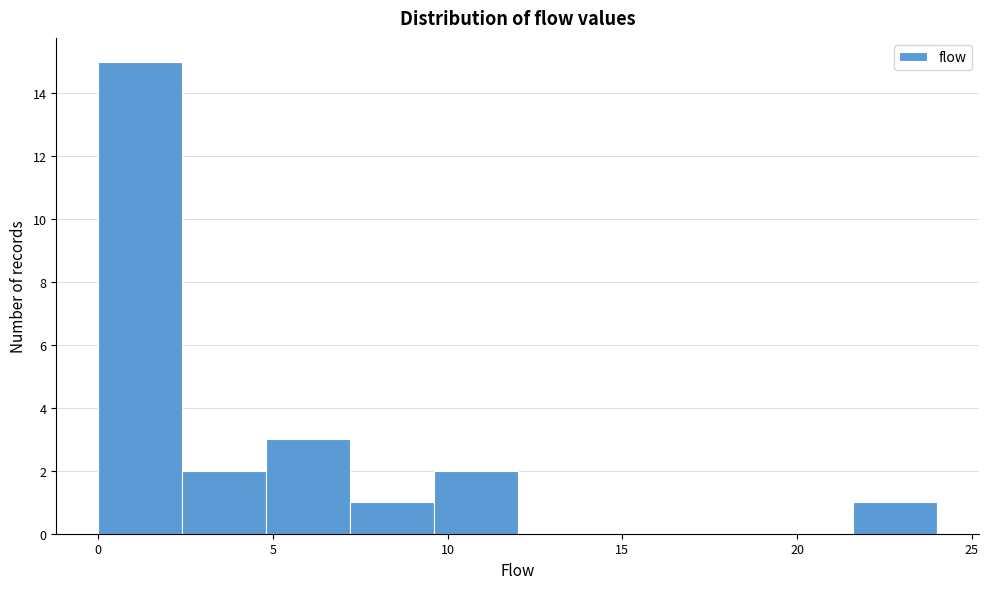

Which range on the x-axis has the tallest bar?

0.0 to 2.4